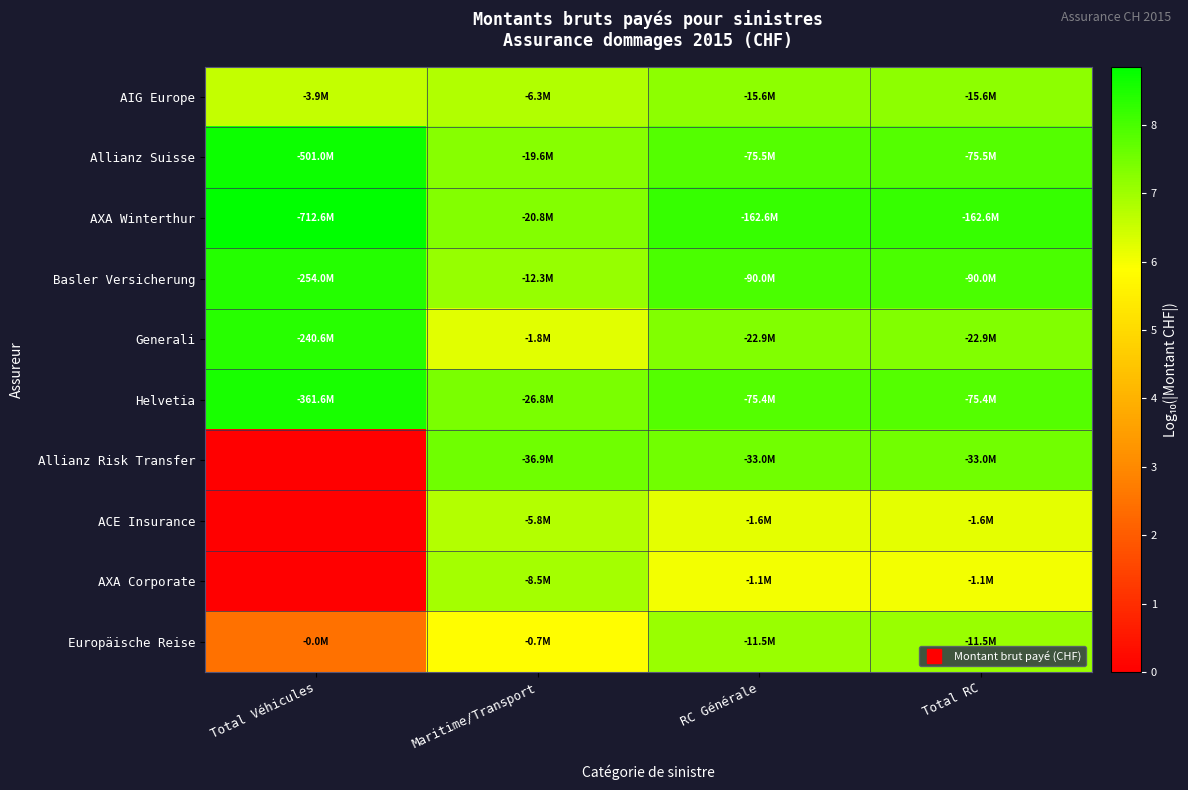

Reading left to right, list all the values displayed in this chart.

AIG Europe: Total Véhicules=6.6	Maritime/Transport=6.8	RC Générale=7.2	Total RC=7.2
Allianz Suisse: Total Véhicules=8.7	Maritime/Transport=7.3	RC Générale=7.9	Total RC=7.9
AXA Winterthur: Total Véhicules=8.9	Maritime/Transport=7.3	RC Générale=8.2	Total RC=8.2
Basler Versicherung: Total Véhicules=8.4	Maritime/Transport=7.1	RC Générale=8.0	Total RC=8.0
Generali: Total Véhicules=8.4	Maritime/Transport=6.2	RC Générale=7.4	Total RC=7.4
Helvetia: Total Véhicules=8.6	Maritime/Transport=7.4	RC Générale=7.9	Total RC=7.9
Allianz Risk Transfer: Total Véhicules=0.0	Maritime/Transport=7.6	RC Générale=7.5	Total RC=7.5
ACE Insurance: Total Véhicules=0.0	Maritime/Transport=6.8	RC Générale=6.2	Total RC=6.2
AXA Corporate: Total Véhicules=0.0	Maritime/Transport=6.9	RC Générale=6.0	Total RC=6.0
Europäische Reise: Total Véhicules=2.5	Maritime/Transport=5.9	RC Générale=7.1	Total RC=7.1